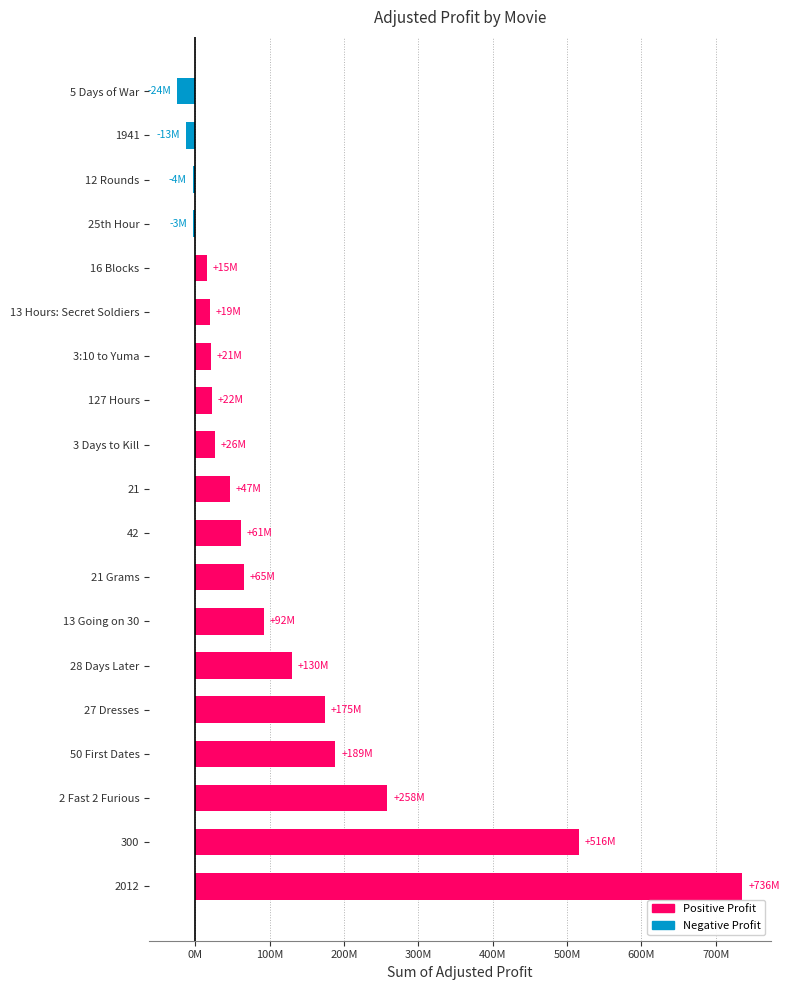

What is the ratio of the value at 3 Days to Kill to the value at 127 Hours?

1.2